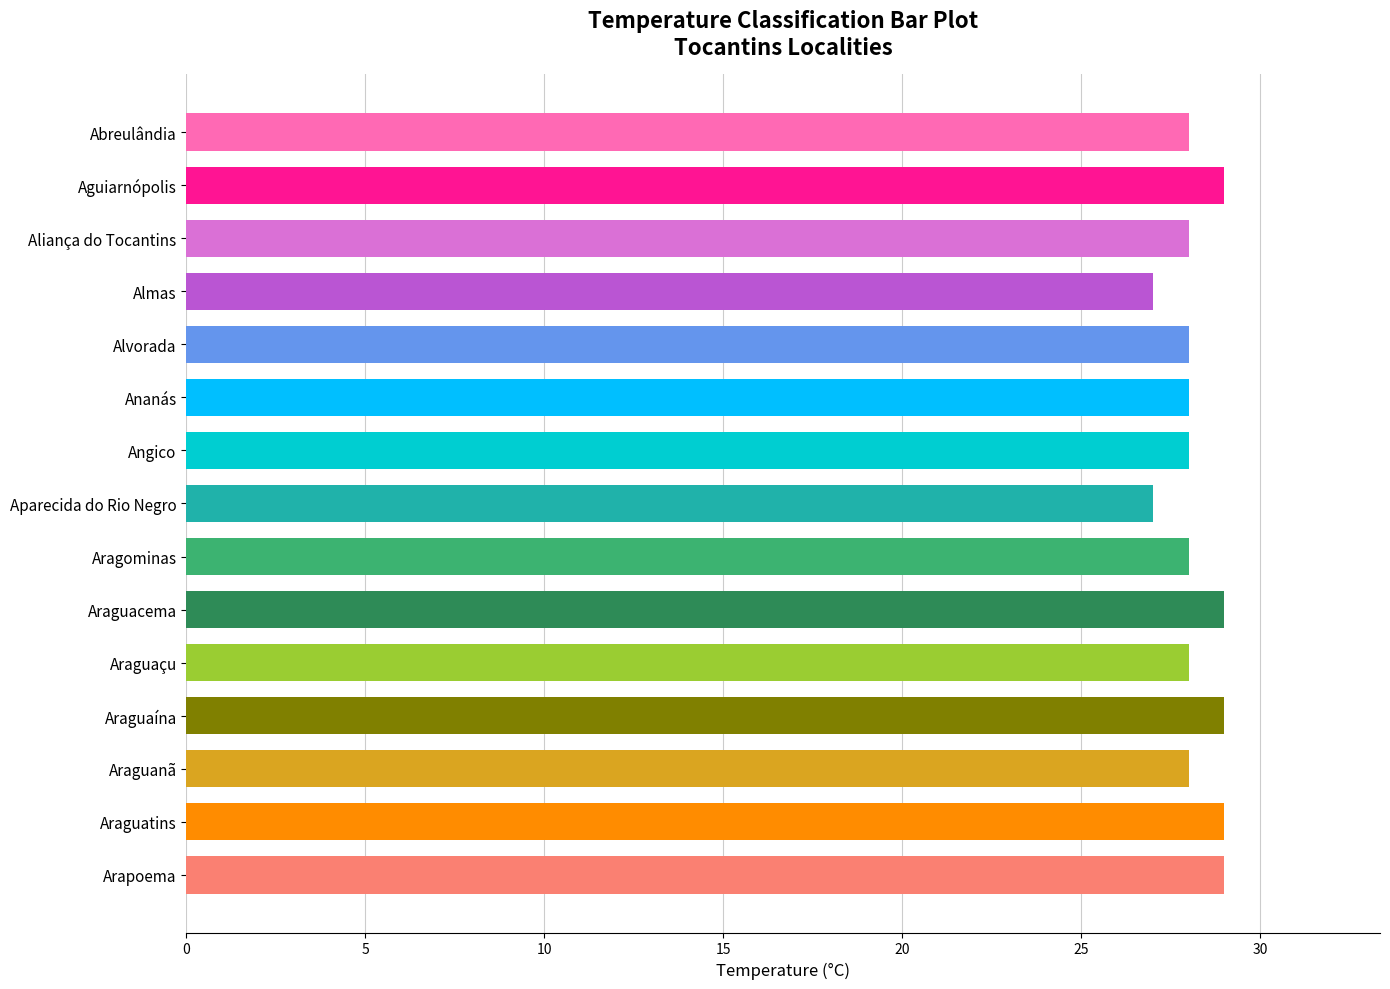

What position from the bottom is Araguanã?

3